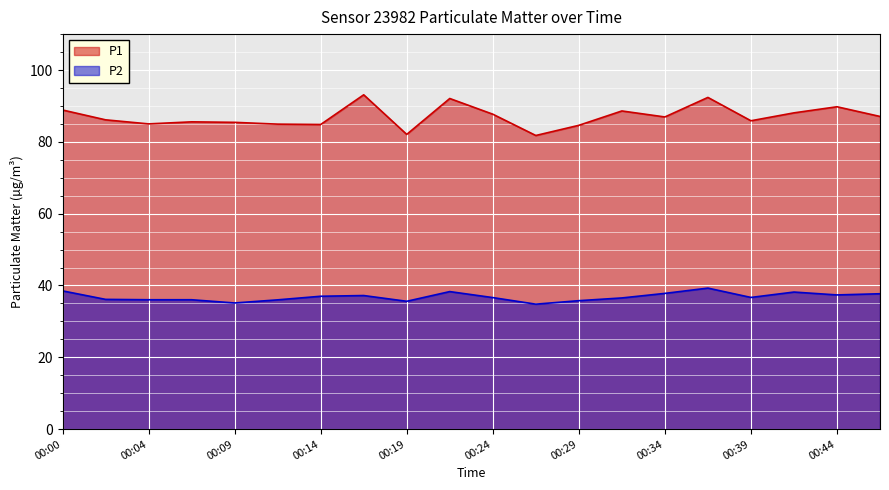

True or false: P1 and P2 cross at least once.

False